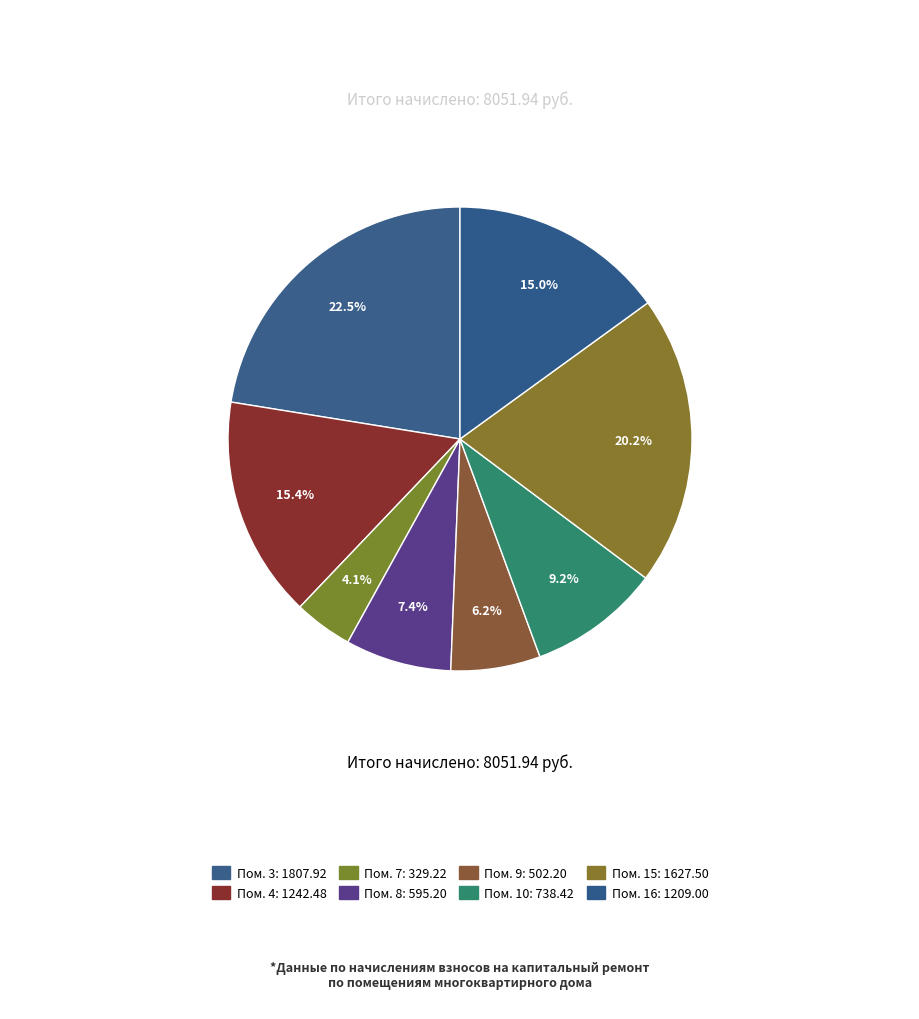

Count the number of slices in the pie.

8